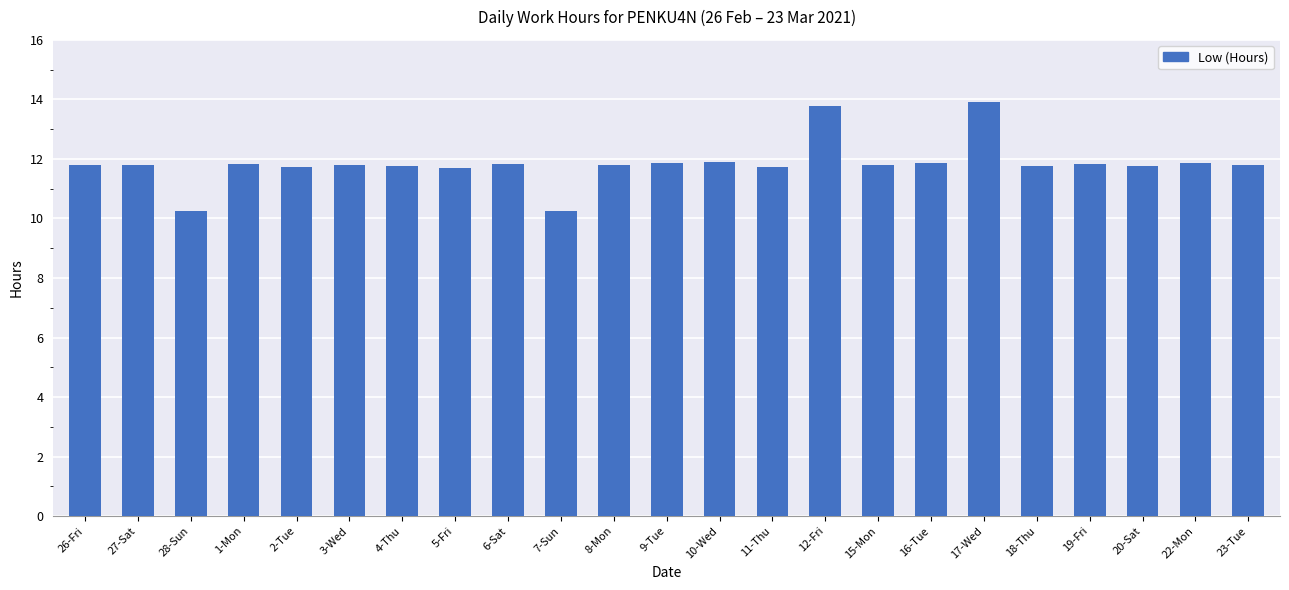

What position from the right is 15-Mon?

8